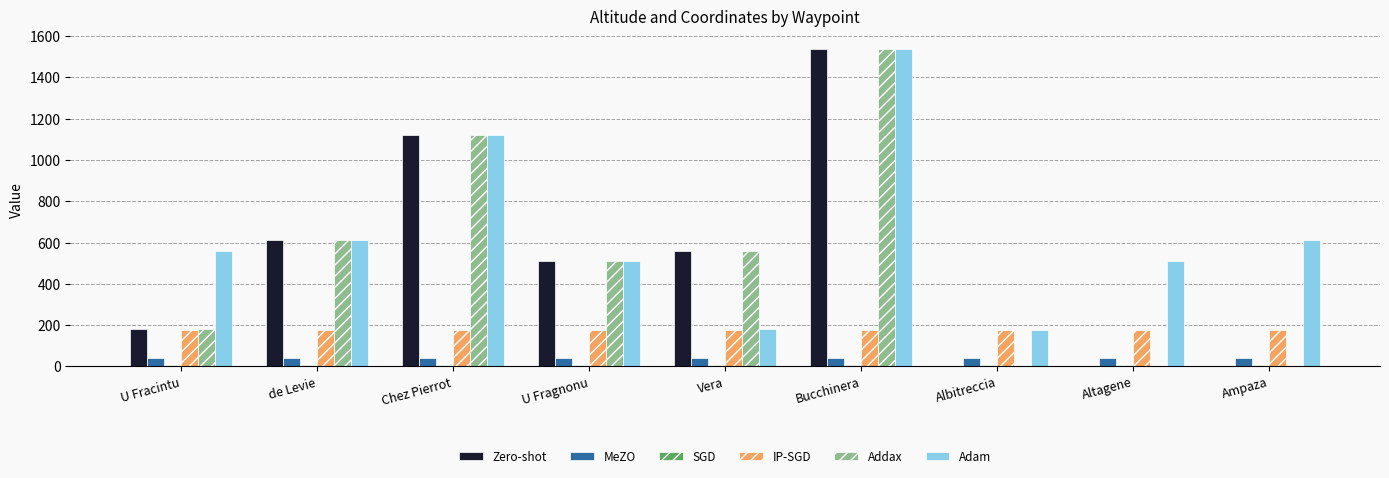

Which series has the largest total across all categories?

Adam